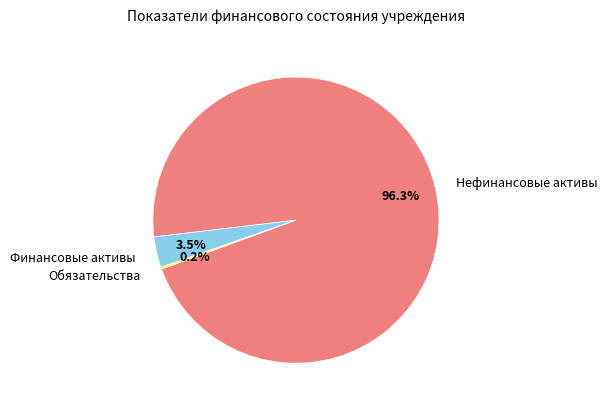

Is there a majority slice in this chart?

Yes